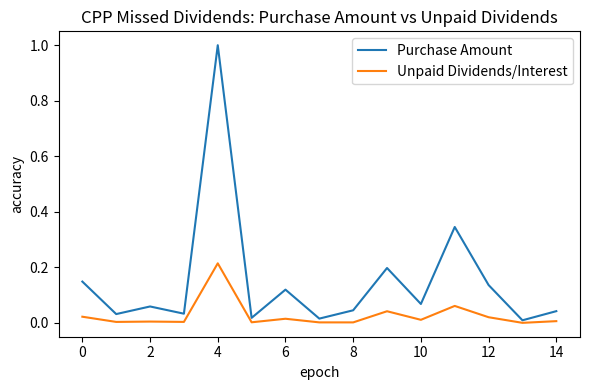

Which series has the widest spread of values?

Purchase Amount